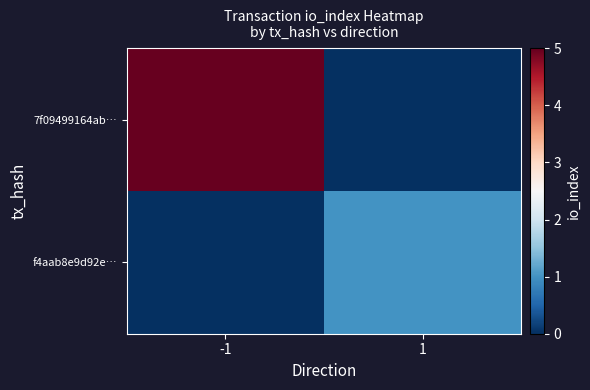

Reading left to right, transcribe all the data shown in this chart.

7f09499164ab…: -1=5	1=0
f4aab8e9d92e…: -1=0	1=1